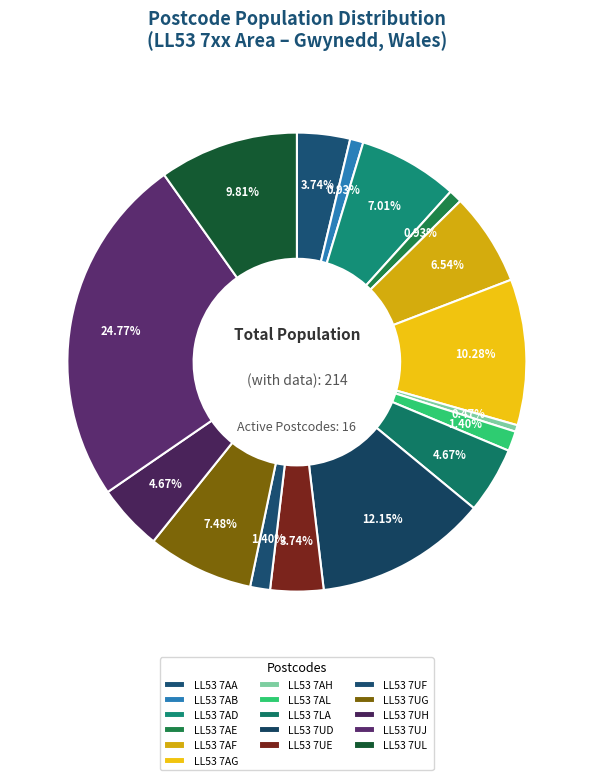

How many segments does this pie chart have?

16